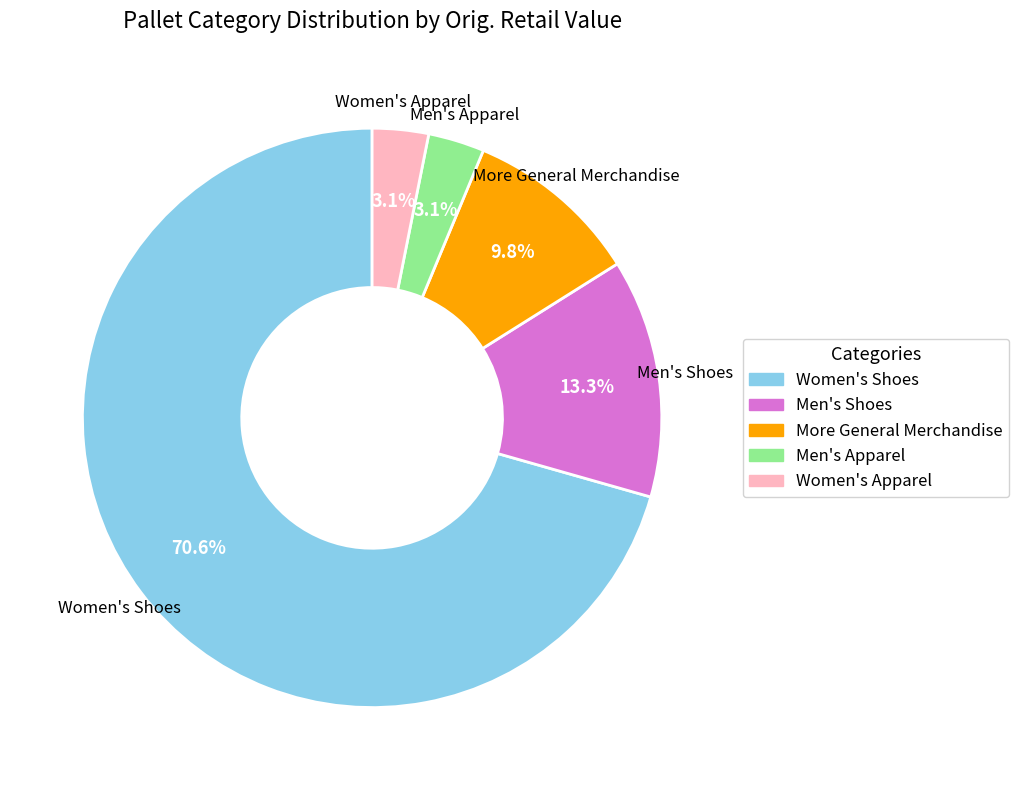

What is the total percentage of Women's Apparel and More General Merchandise?

12.9%